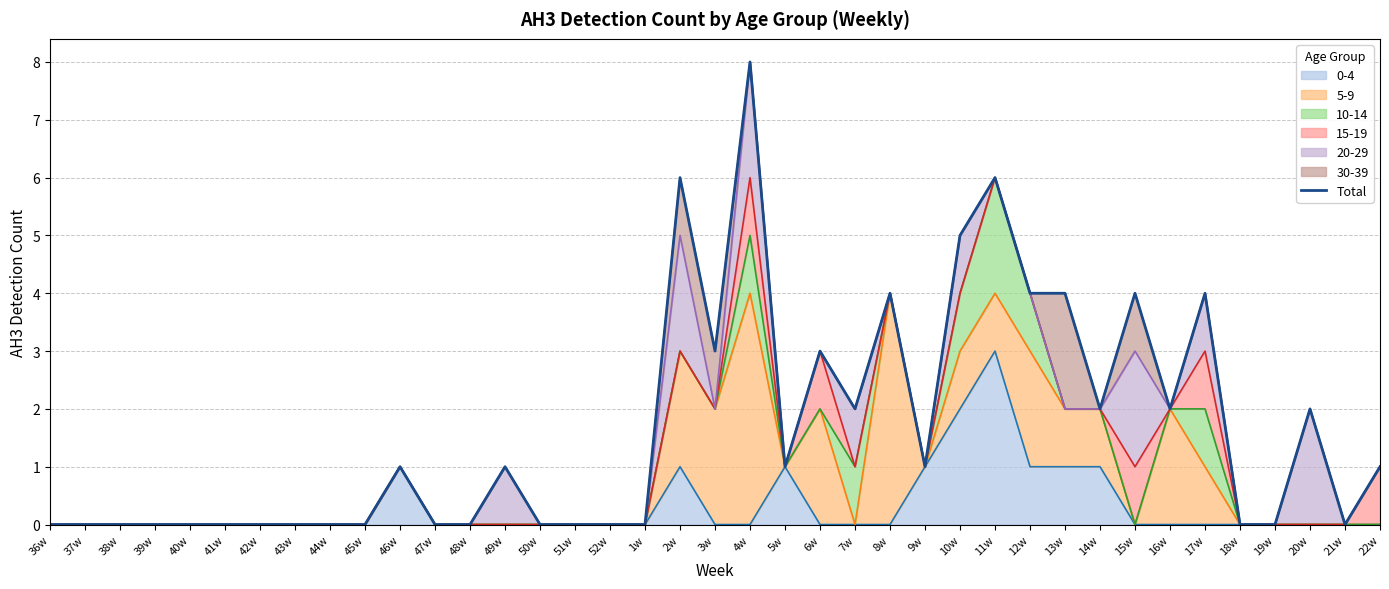

Rank the categories by value from highest to lowest.

4w, 2w, 11w, 10w, 8w, 12w, 13w, 15w, 17w, 3w, 6w, 7w, 14w, 16w, 20w, 46w, 49w, 5w, 9w, 22w, 36w, 37w, 38w, 39w, 40w, 41w, 42w, 43w, 44w, 45w, 47w, 48w, 50w, 51w, 52w, 1w, 18w, 19w, 21w